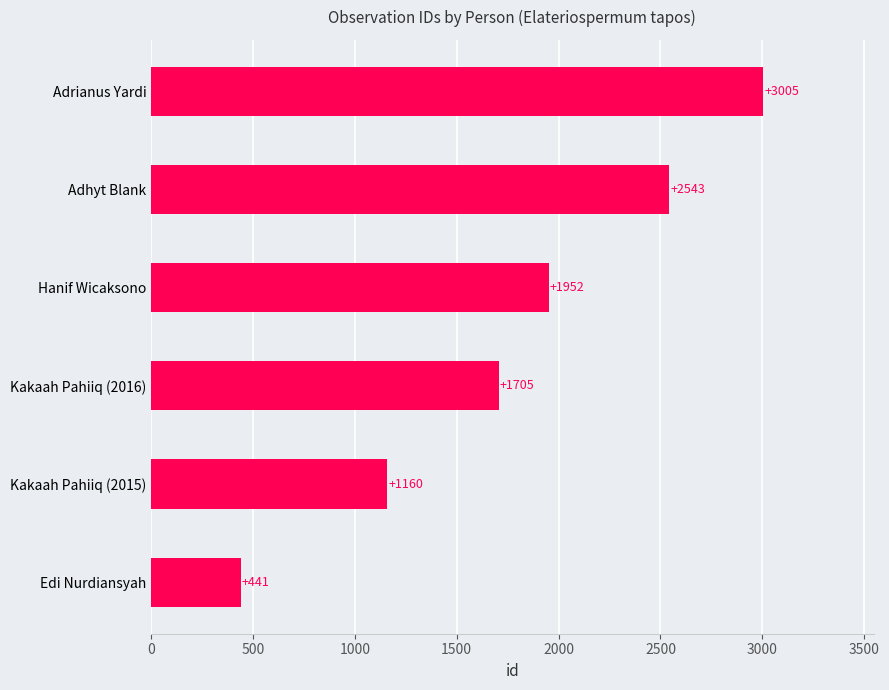

The value at Edi Nurdiansyah is 635. True or false?

False